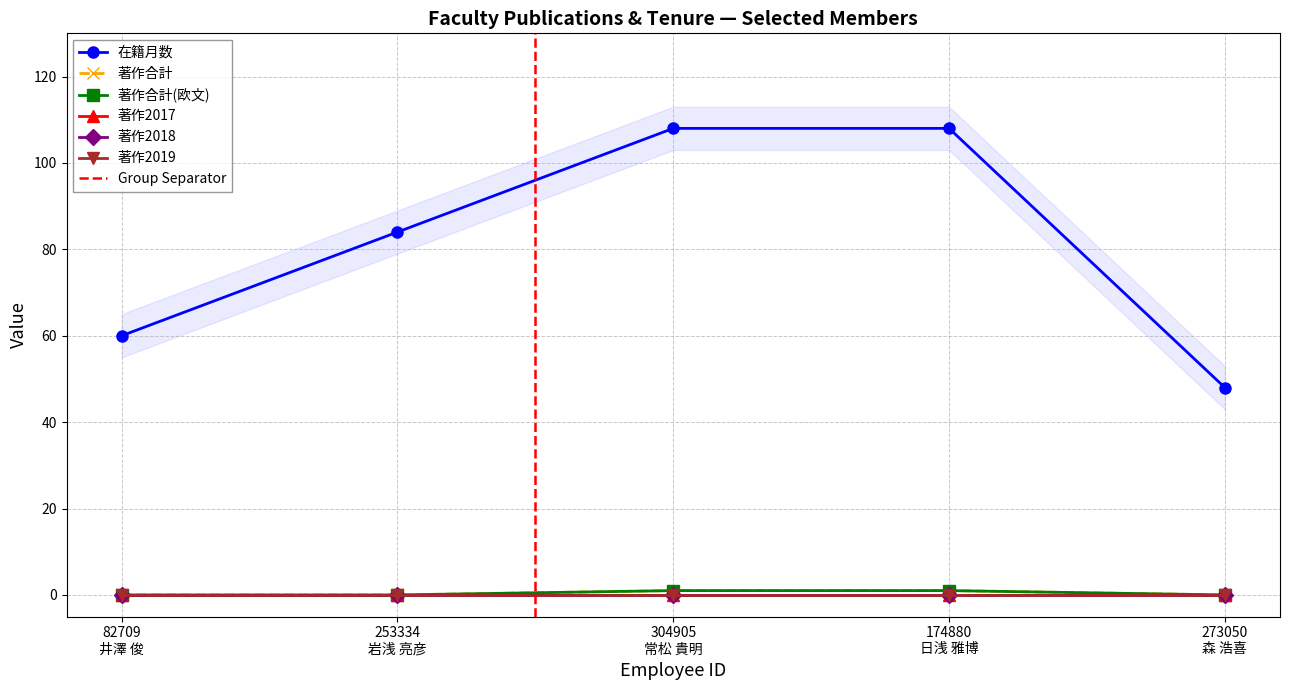

Is it true that 著作合計(欧文) equals 0 at 253334 岩浅 亮彦?

True